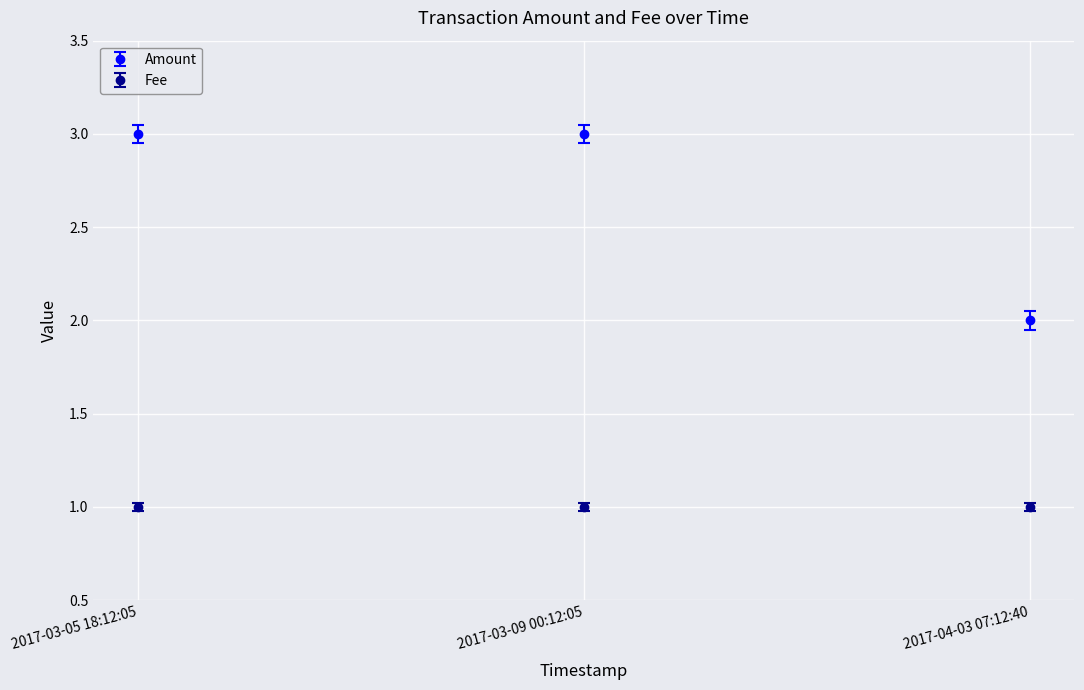

How many lines are shown in the chart?

2